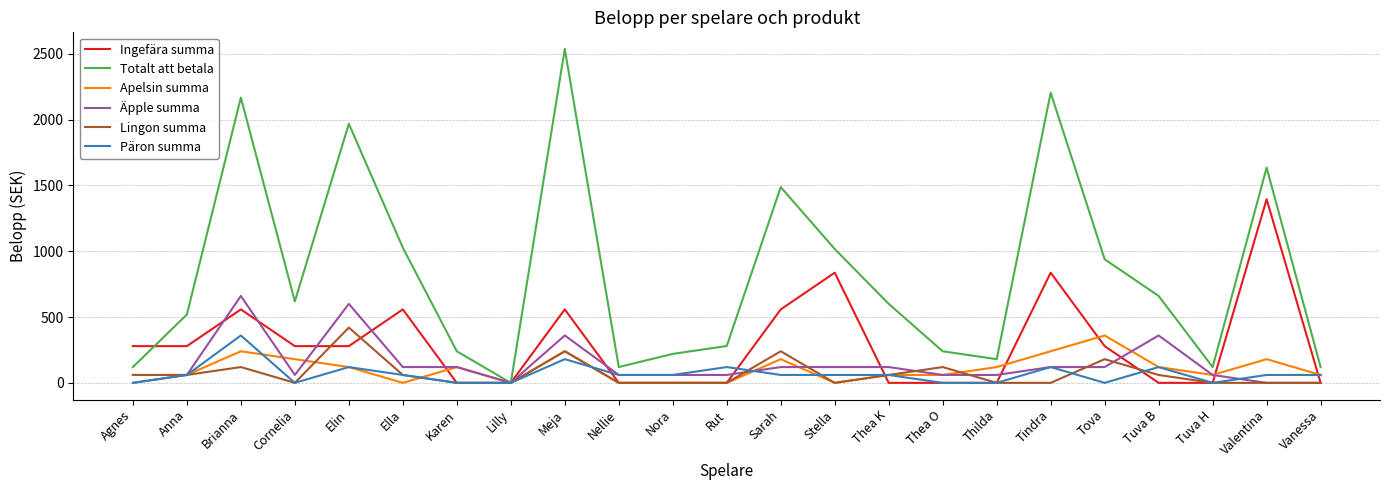

Where is the first local minimum for Äpple summa?

Cornelia